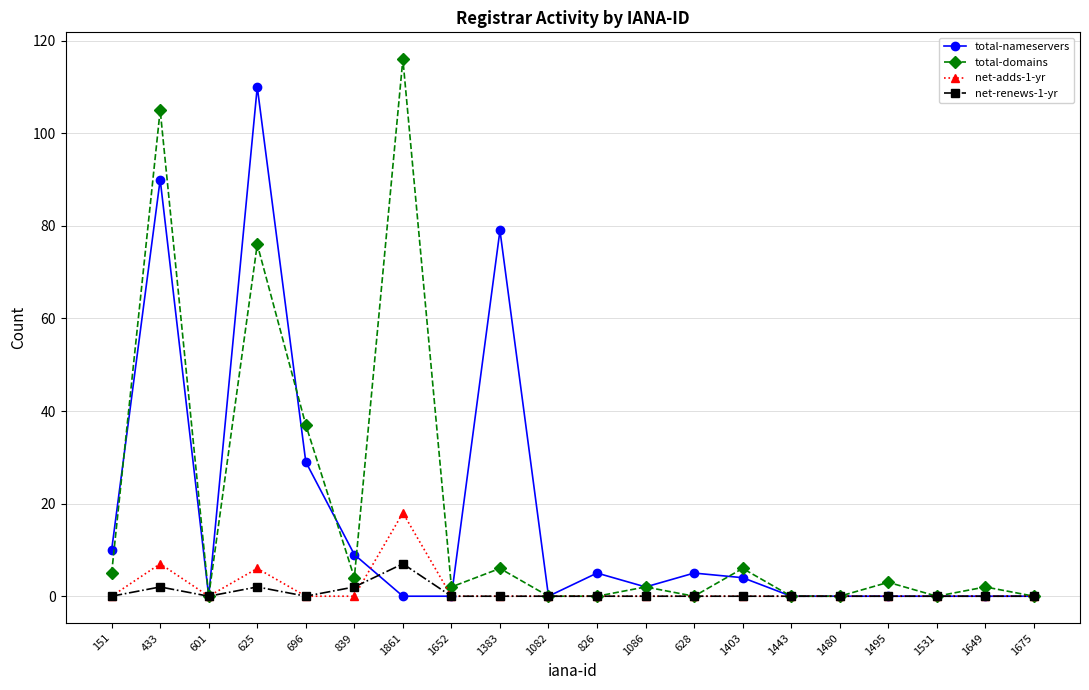

What is the label of the 14th point from the right?

1861